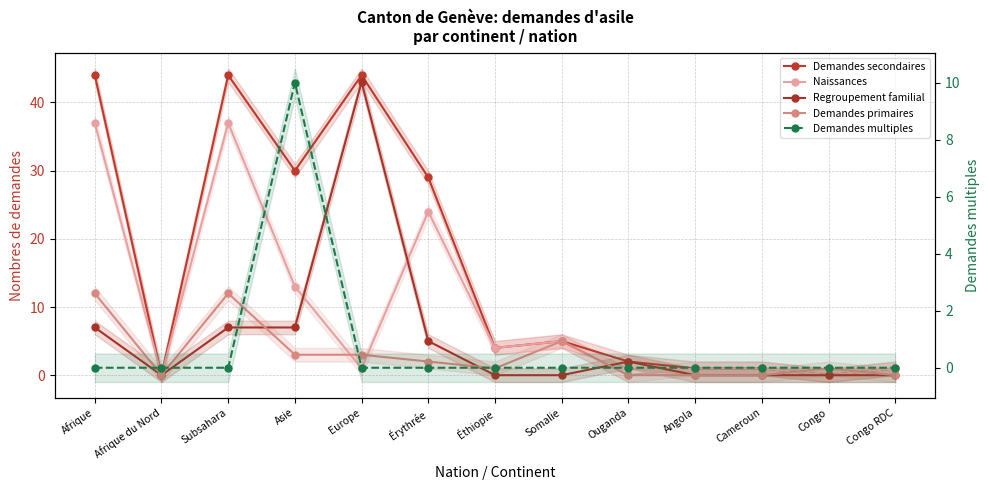

Rank the series at Érythrée from lowest to highest value.

Demandes multiples, Demandes primaires, Regroupement familial, Naissances, Demandes secondaires